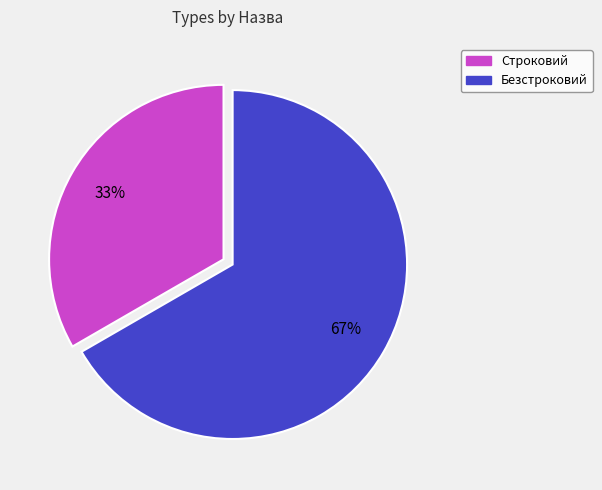

To the nearest percent, what portion does Строковий represent?

33%